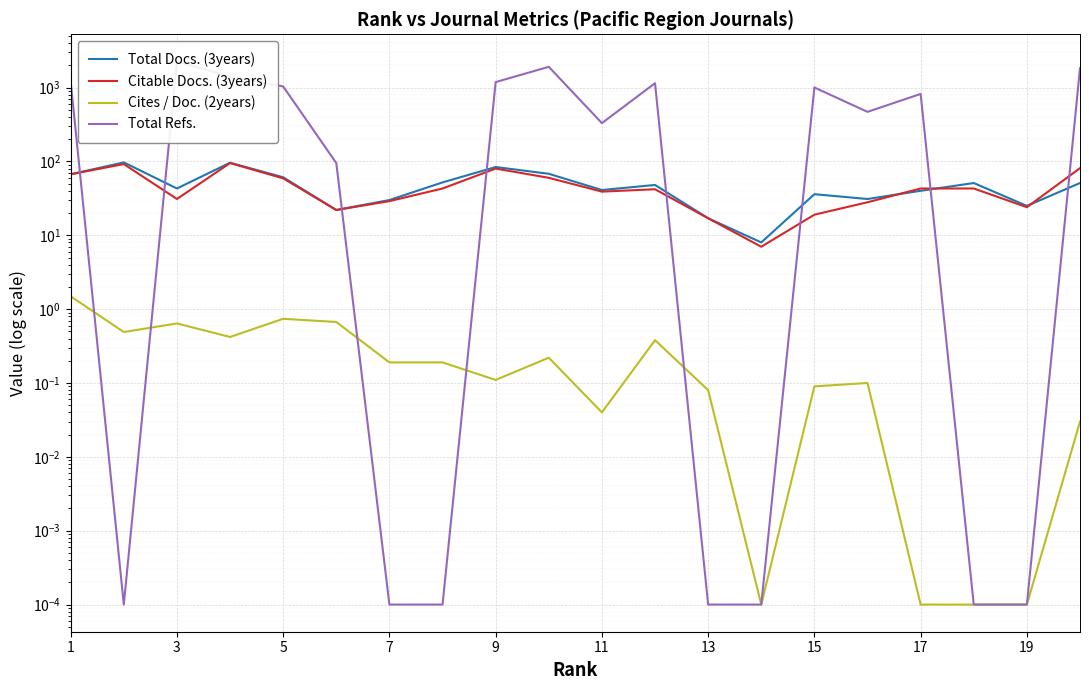

How many intersections are there between Total Docs. (3years) and Citable Docs. (3years)?

3